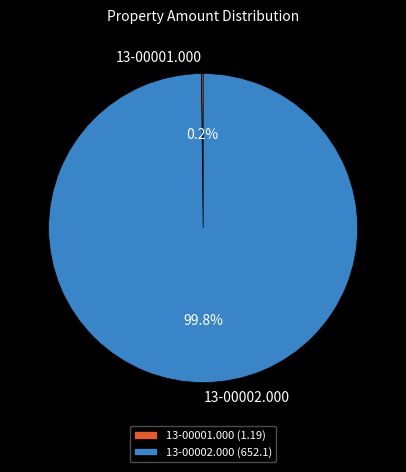

To the nearest percent, what is the difference between the largest and smallest slice percentages?

100%